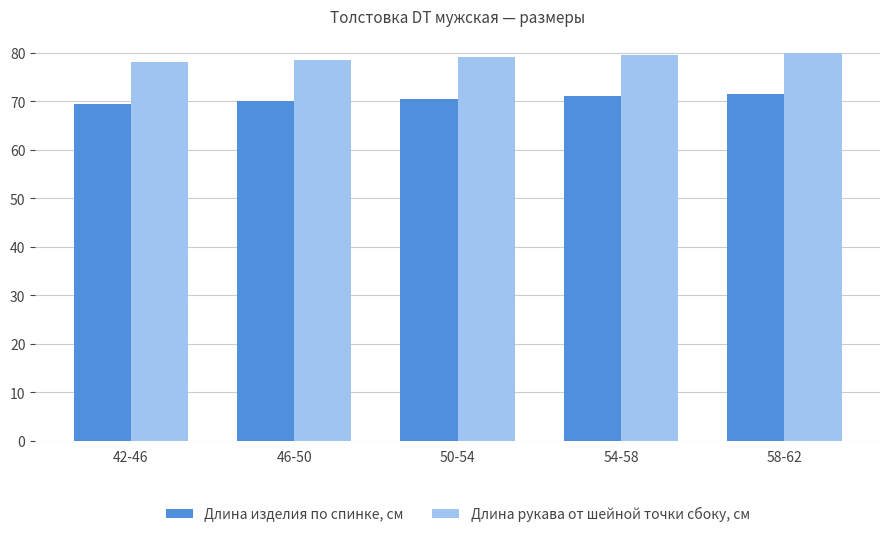

What is the maximum value for Длина рукава от шейной точки сбоку, см?

80.0